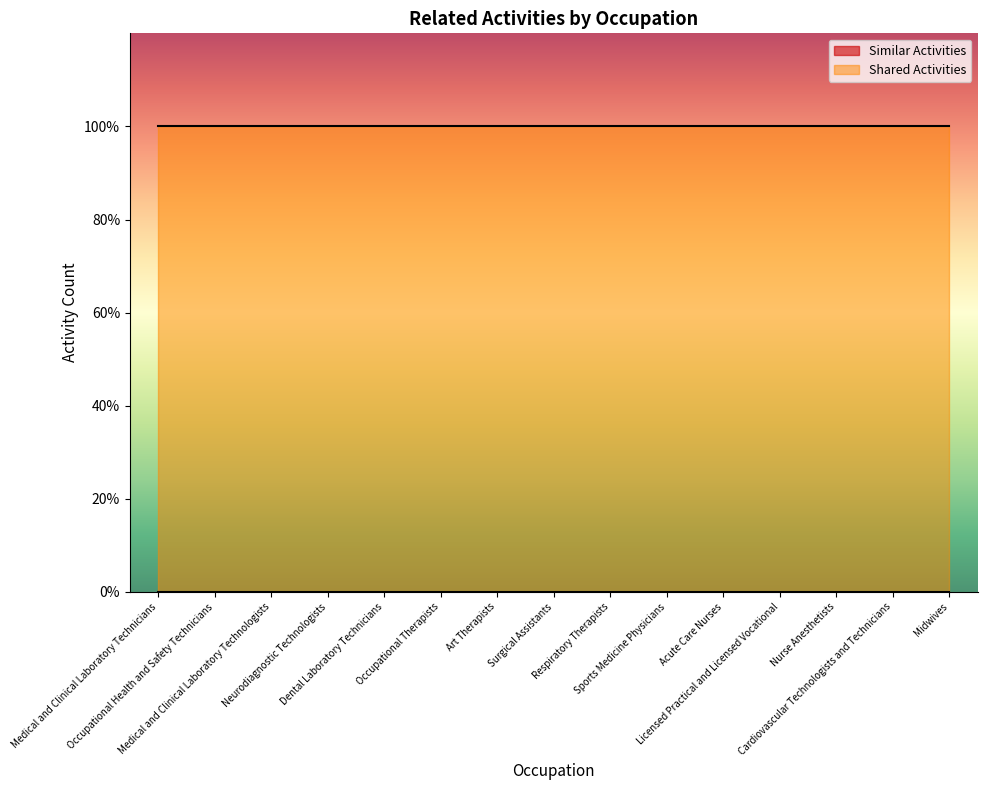

True or false: Shared Activities and Similar Activities intersect in this chart.

False